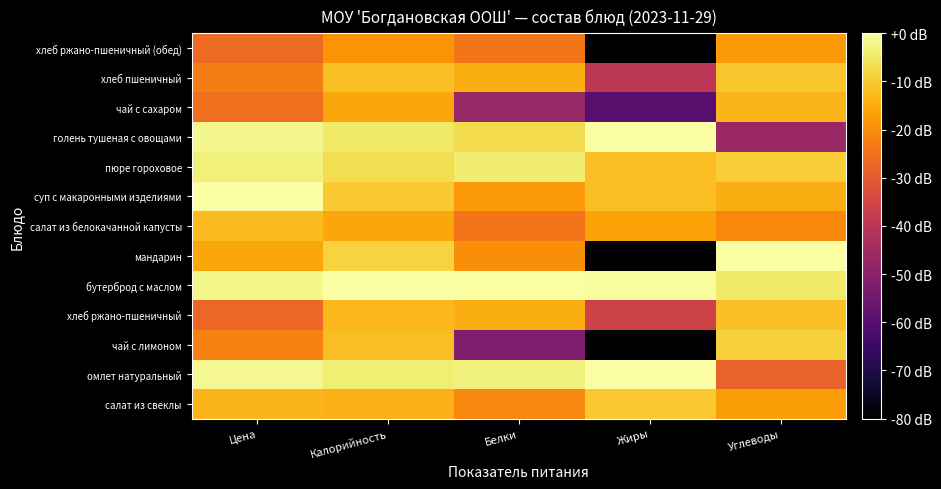

Rank the series by their maximum value, from lowest to highest.

хлеб ржано-пшеничный (обед), чай с сахаром, салат из белокачанной капусты, хлеб ржано-пшеничный, хлеб пшеничный, салат из свеклы, чай с лимоном, пюре гороховое, омлет натуральный, бутерброд с маслом, мандарин, суп с макаронными изделиями, голень тушеная с овощами